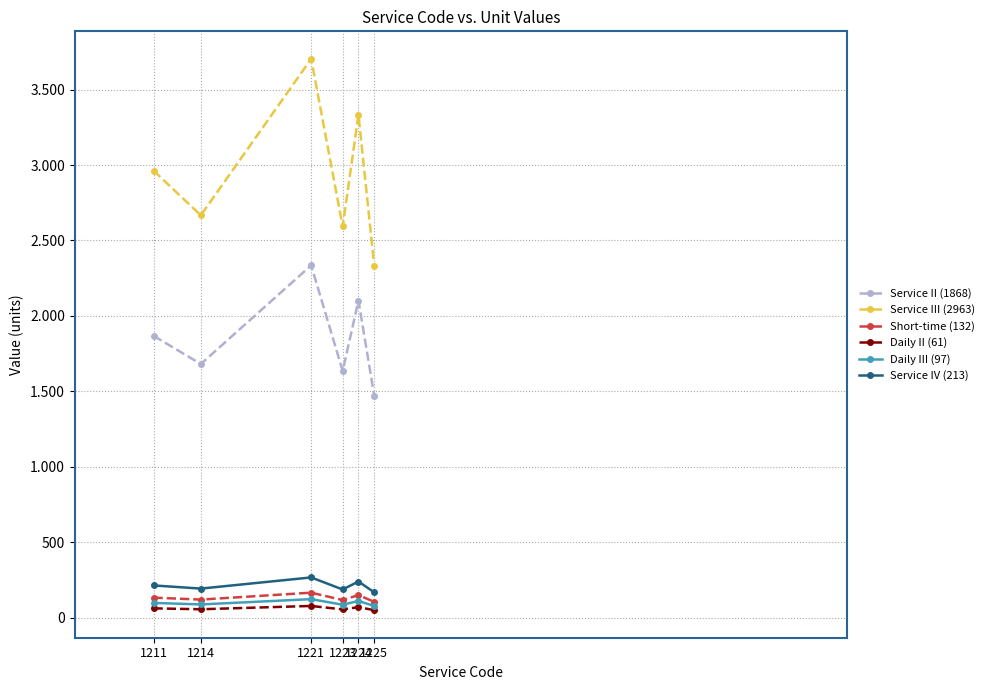

At which label does Service III (2963) first exceed 2963?

1221